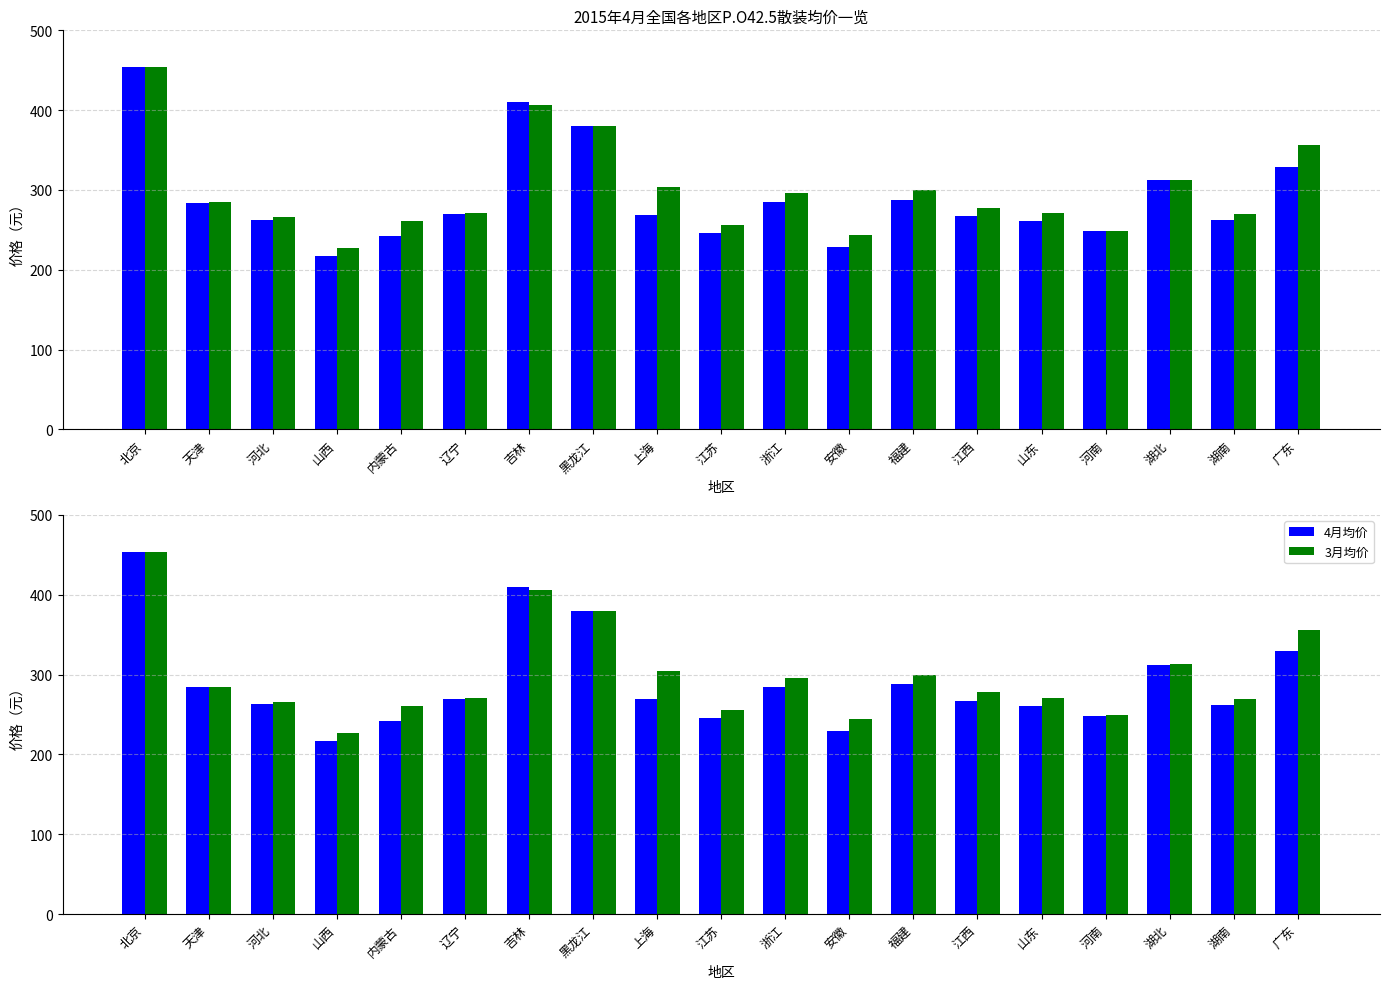

At which label does 4月均价 first exceed 269?

北京